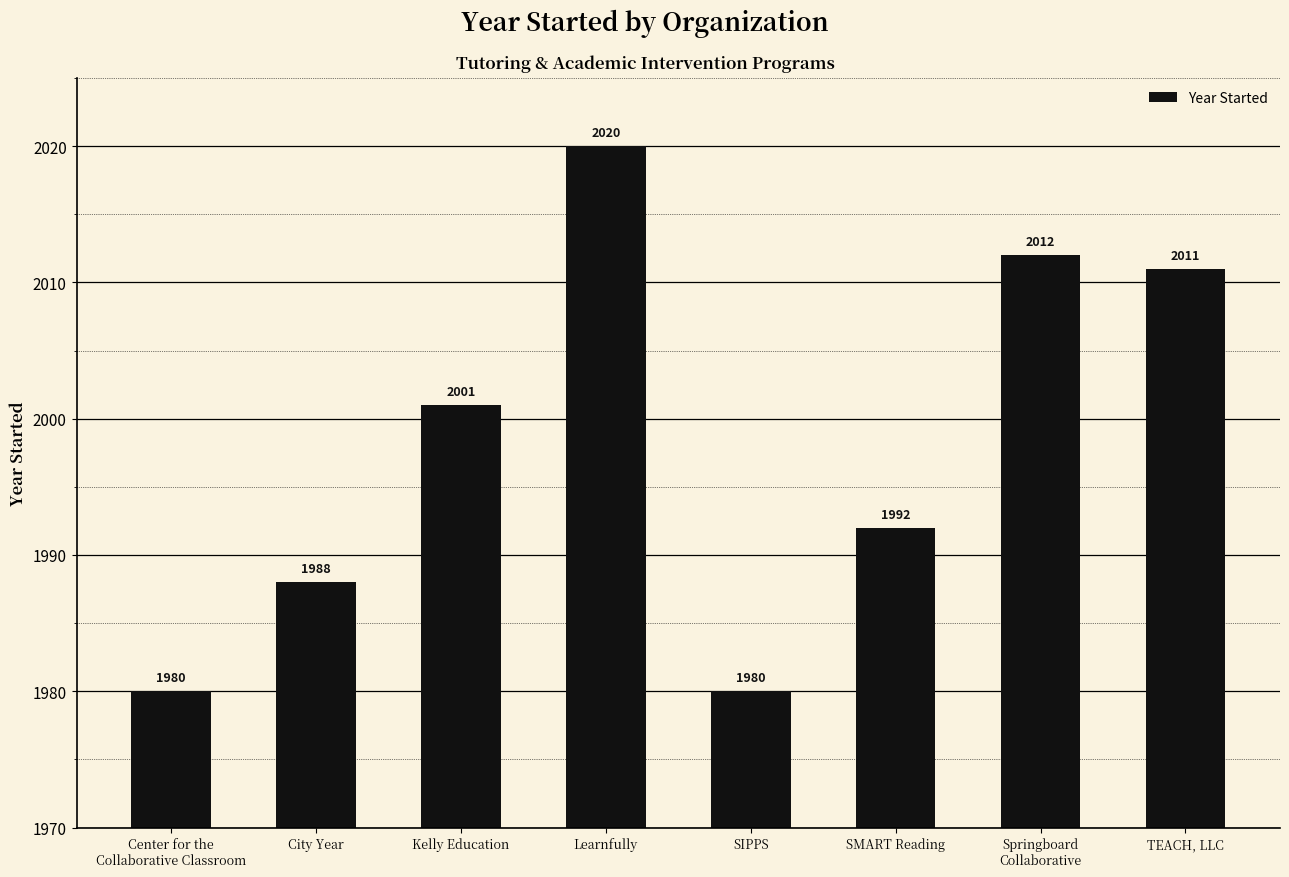

The value at Center for the
Collaborative Classroom is 2776. True or false?

False